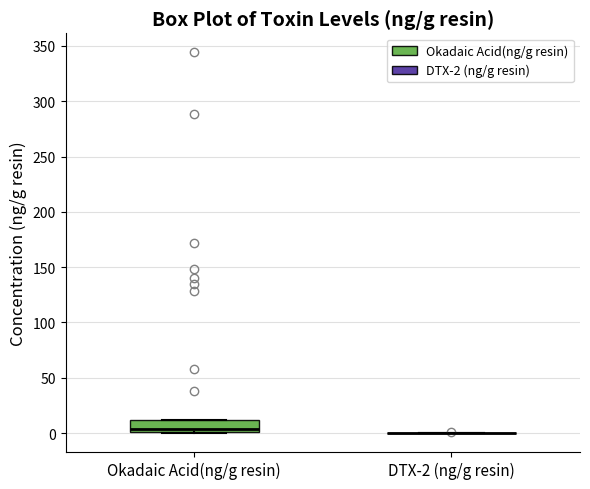

Reading left to right, transcribe this box plot: for each box, give where its median line is, the range the box spans, and where its two whiskers end, as read against the y-axis. The values are not printed on the chart, so give them approximately, as read against the axis.

Okadaic Acid(ng/g resin): median 5, box 0 to 10, whiskers 0 to 10
DTX-2 (ng/g resin): box collapsed to a line at 0, whiskers 0 to 0